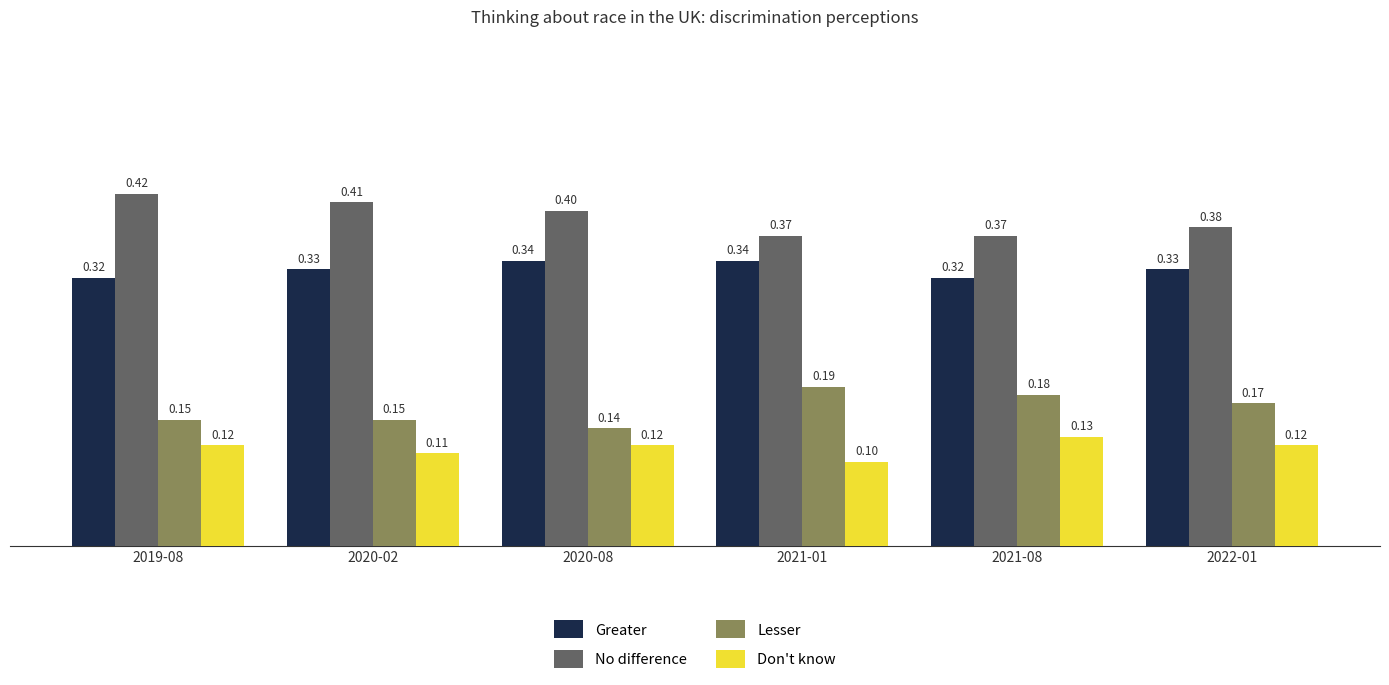

What is the sum of all Greater values?

2.0